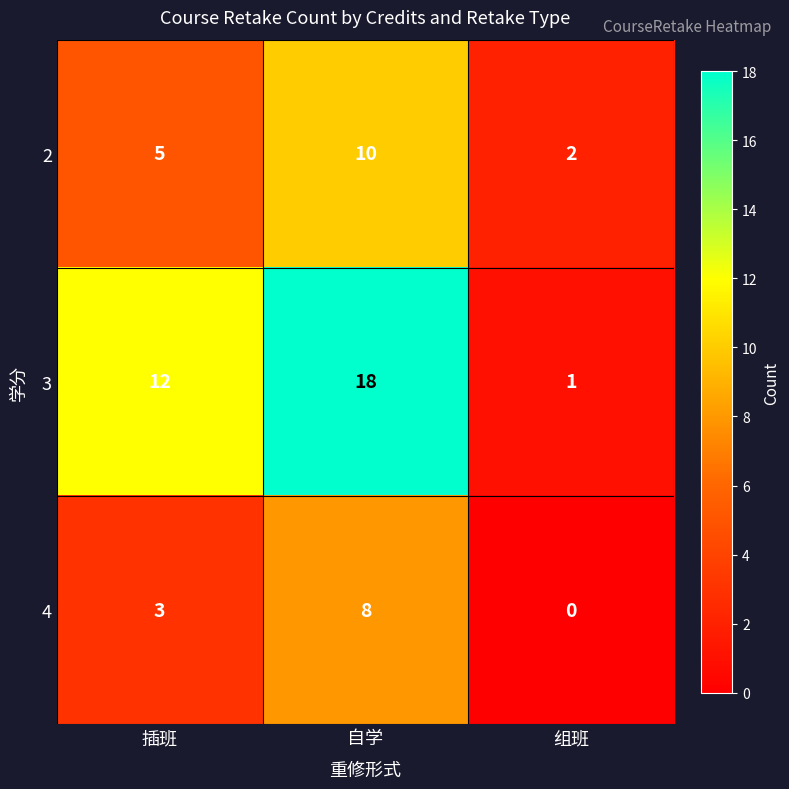

Which category has the highest value across all series?

自学